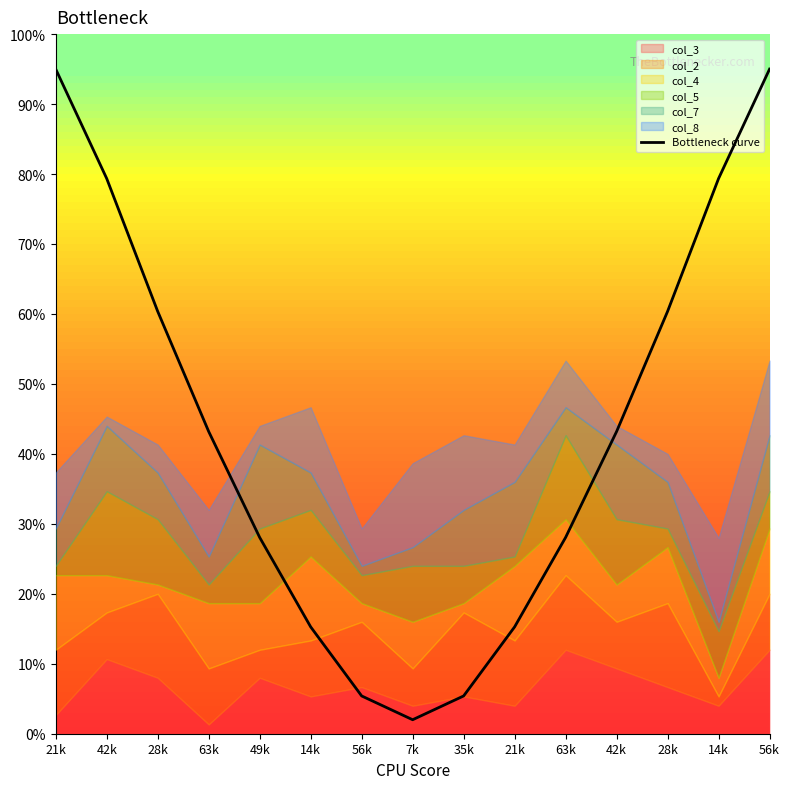

How many points are lower than both their immediate neighbors (excluding endpoints)?

1